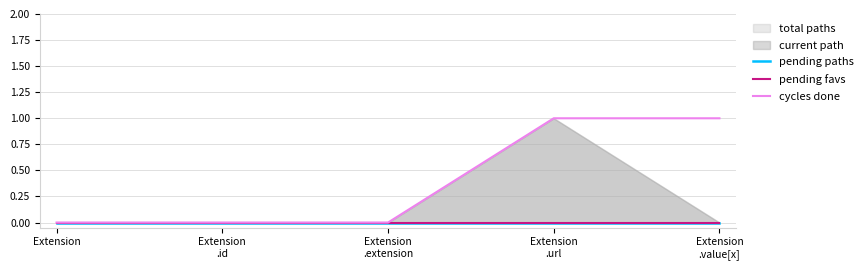

True or false: pending paths and cycles done intersect in this chart.

False